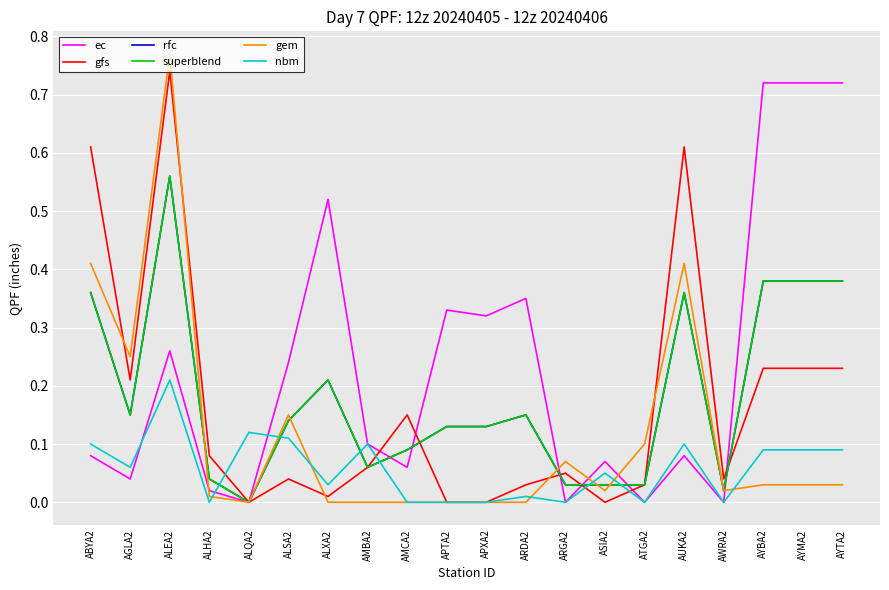

Rank the categories by ec value from lowest to highest.

ALQA2, ARGA2, ATGA2, AWRA2, ALHA2, AGLA2, AMCA2, ASIA2, ABYA2, AUKA2, AMBA2, ALSA2, ALEA2, APXA2, APTA2, ARDA2, ALXA2, AYBA2, AYMA2, AYTA2